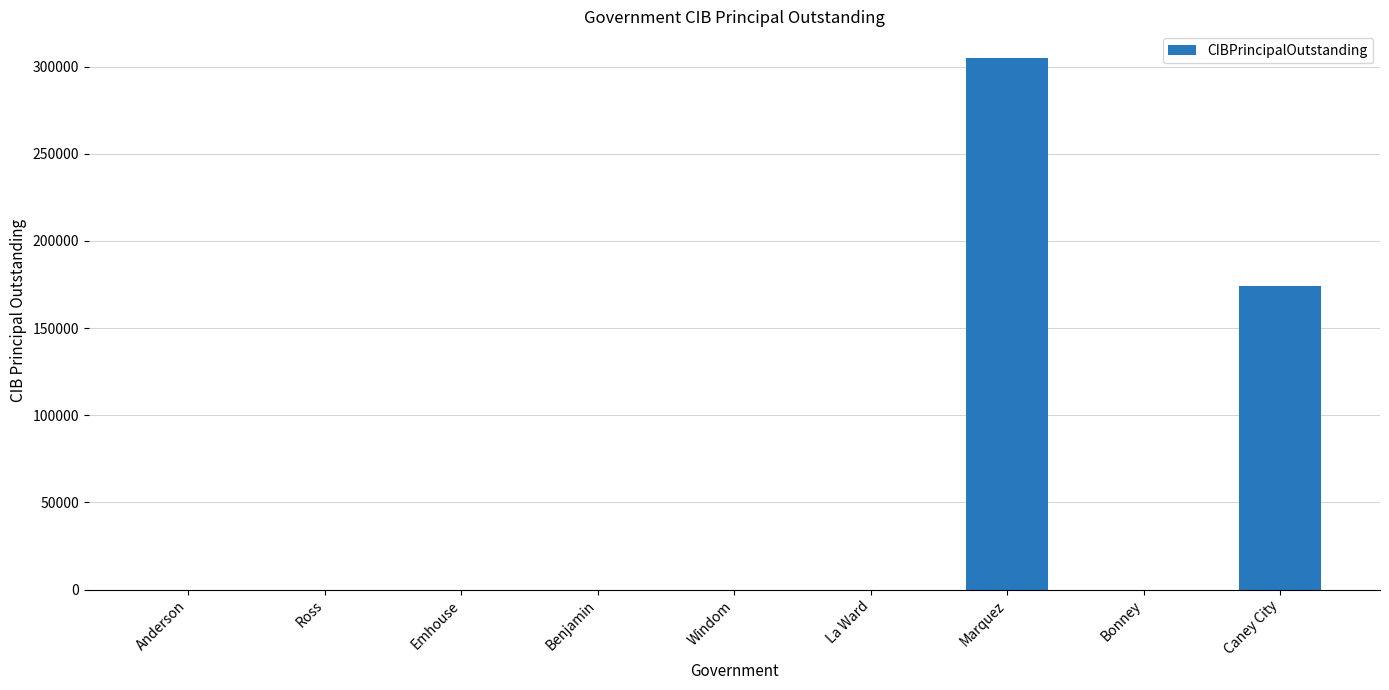

What is the greatest value displayed?

305000